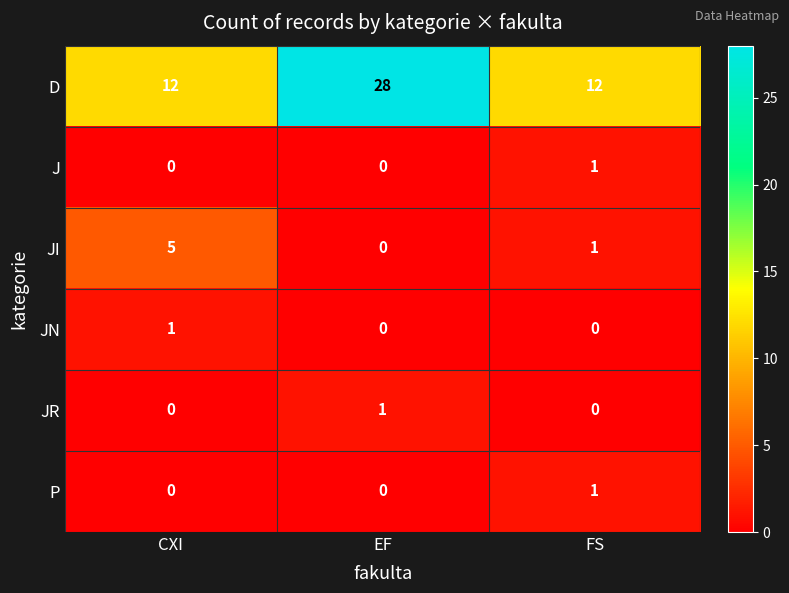

Which category has the highest value in the P series?

FS